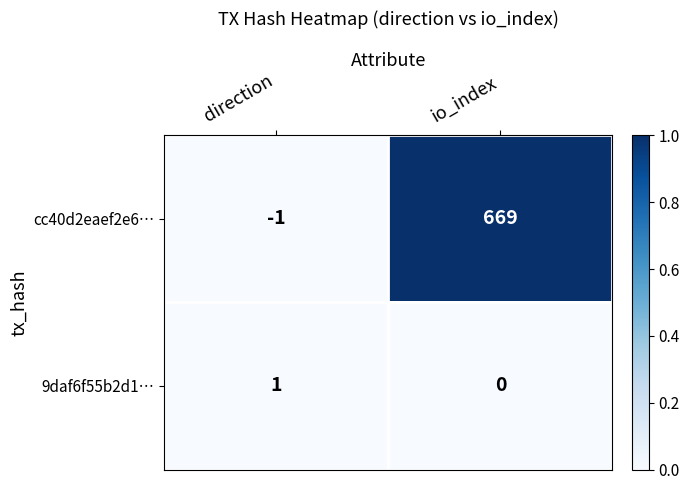

At which category is the sum across all series the highest?

io_index